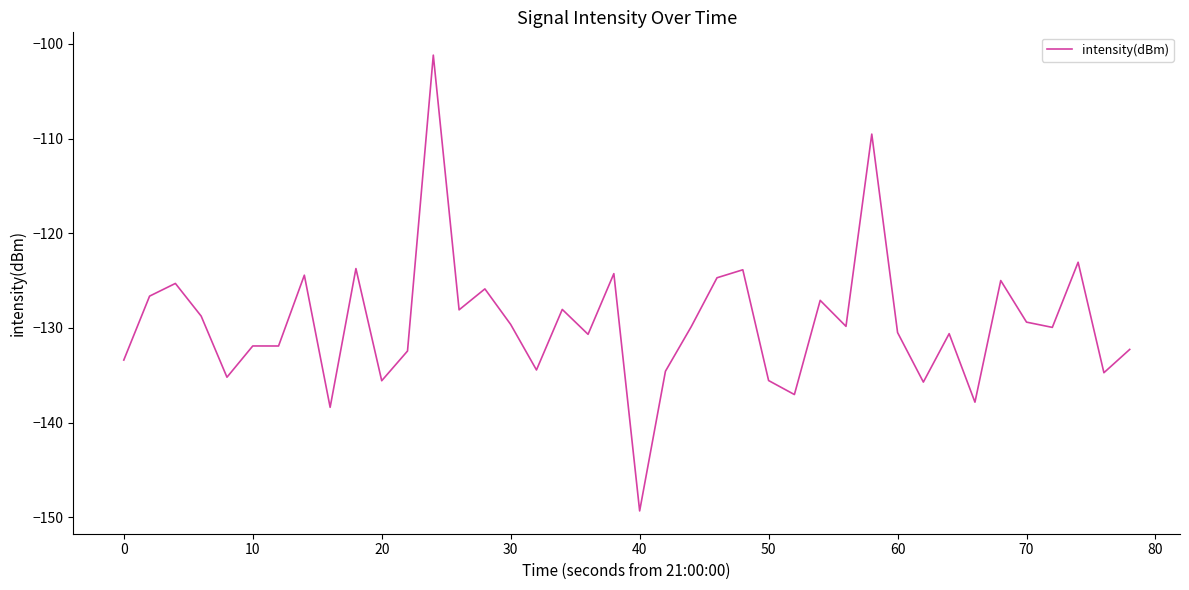

What is the smallest value displayed?

-149.3